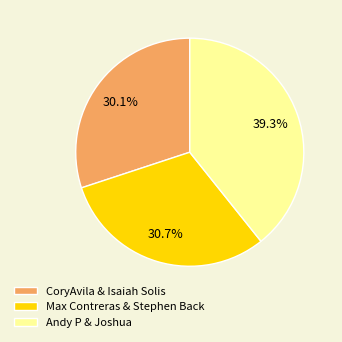

Is it true that CoryAvila & Isaiah Solis is 30% of the pie?

True